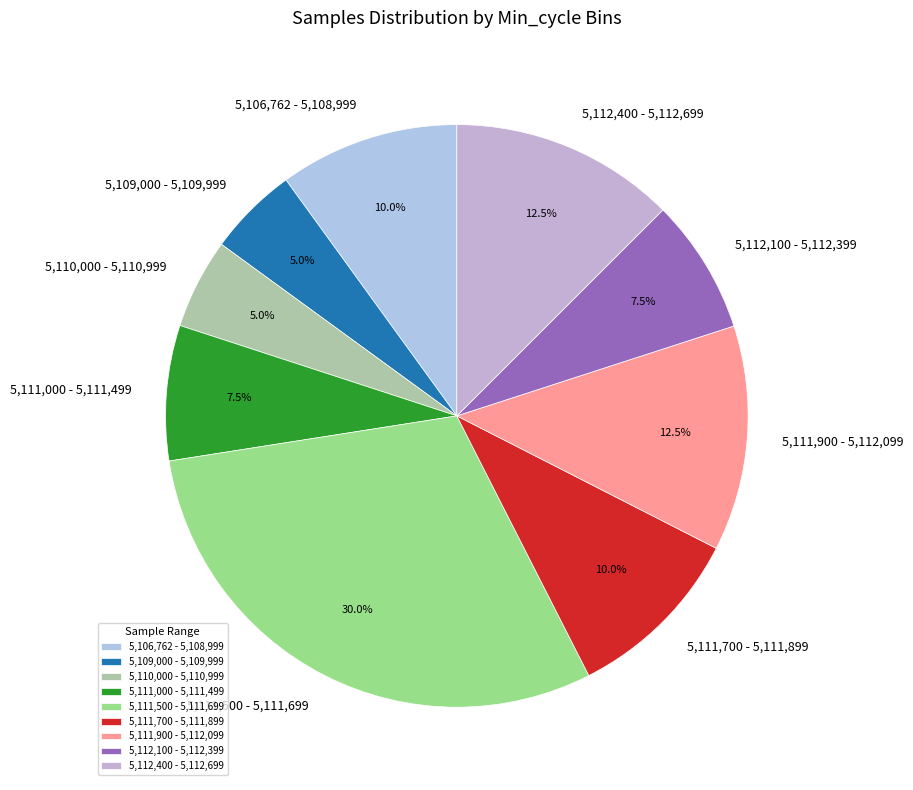

Approximately how many times larger is the value at 5,111,500 - 5,111,699 compared to 5,111,900 - 5,112,099?

2.4